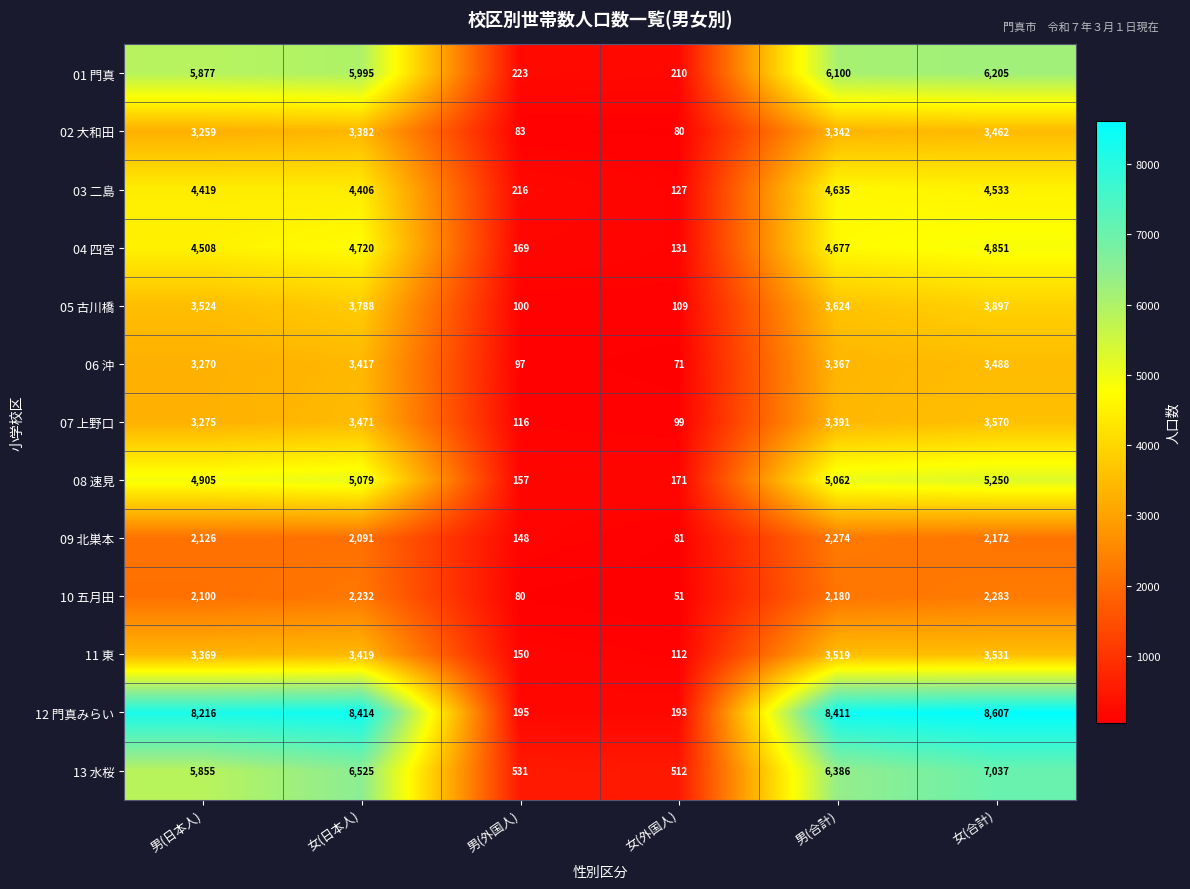

Which series changed the most between 女(日本人) and 男(合計)?

03 二島